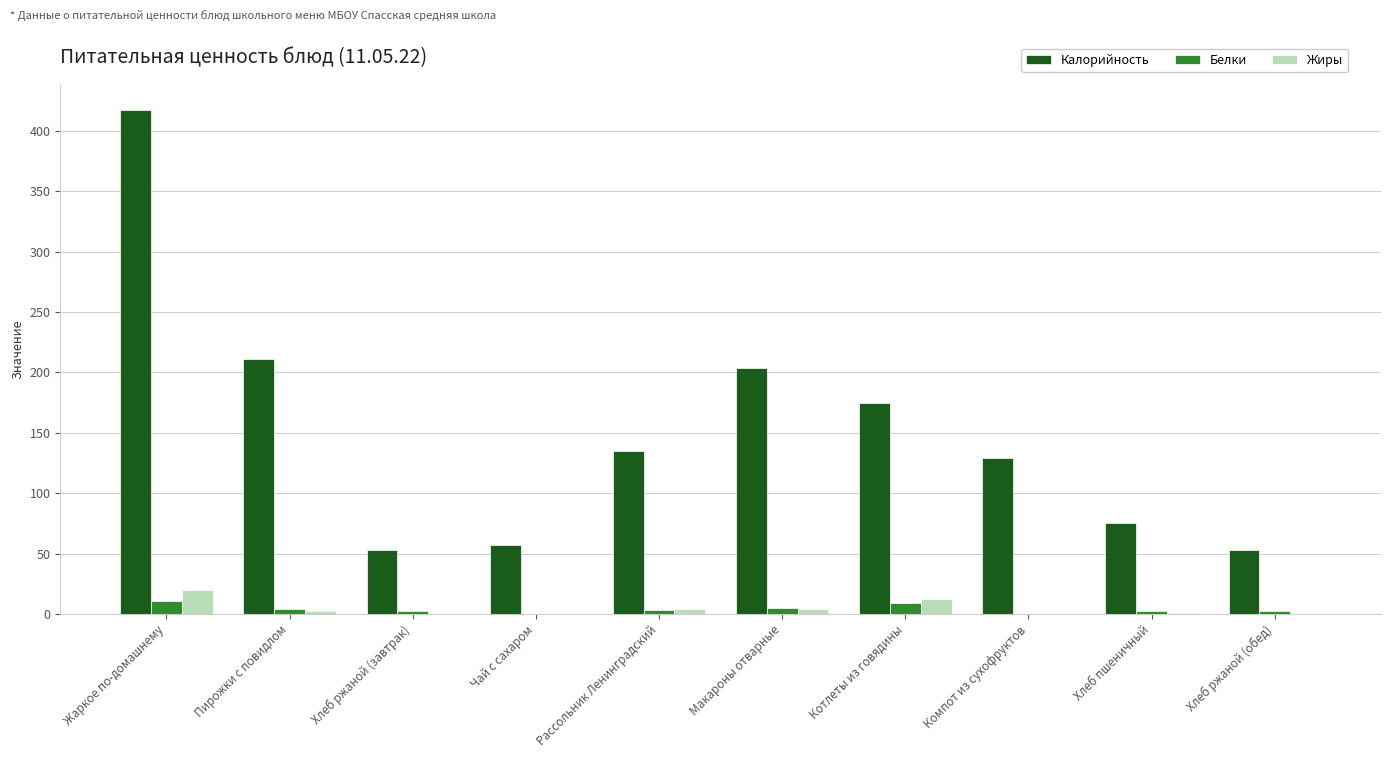

What is the greatest value displayed?

417.0